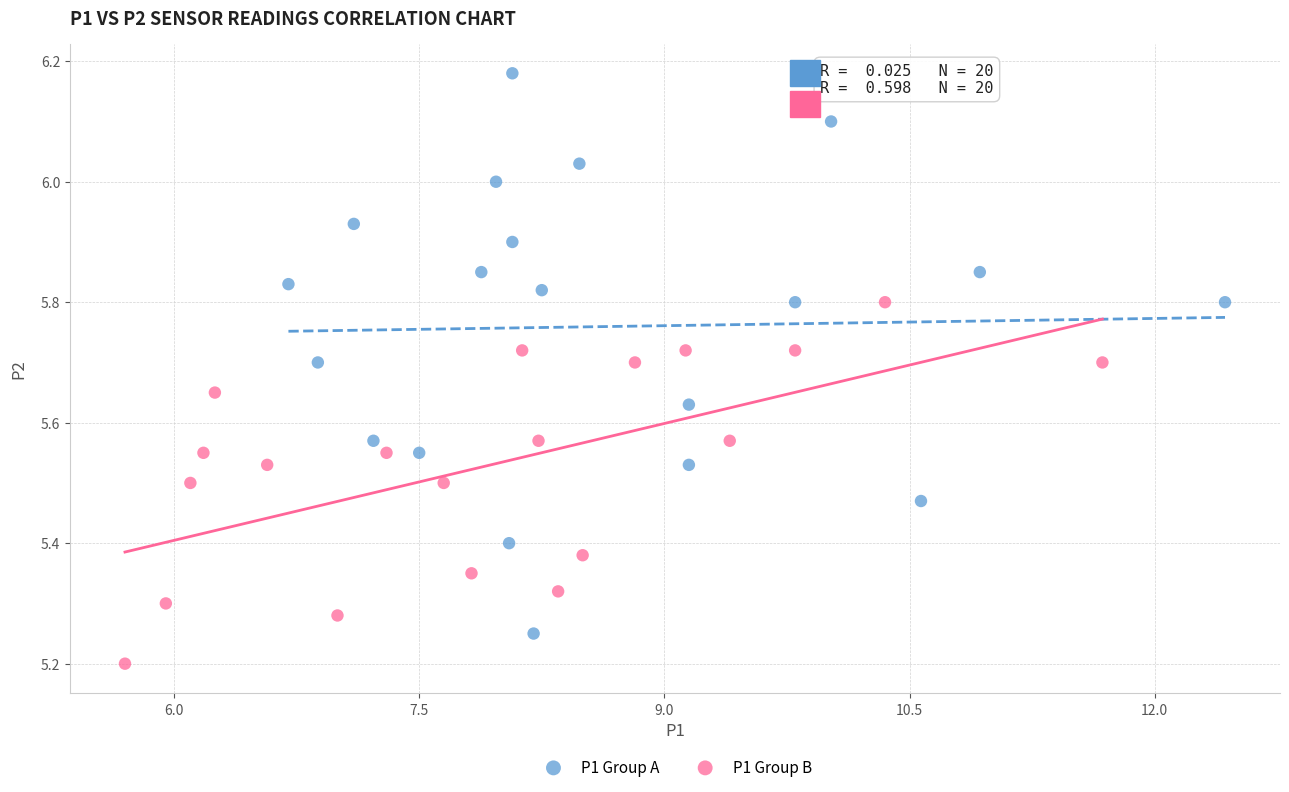

Which series contains the highest Y value?

P1 Group A